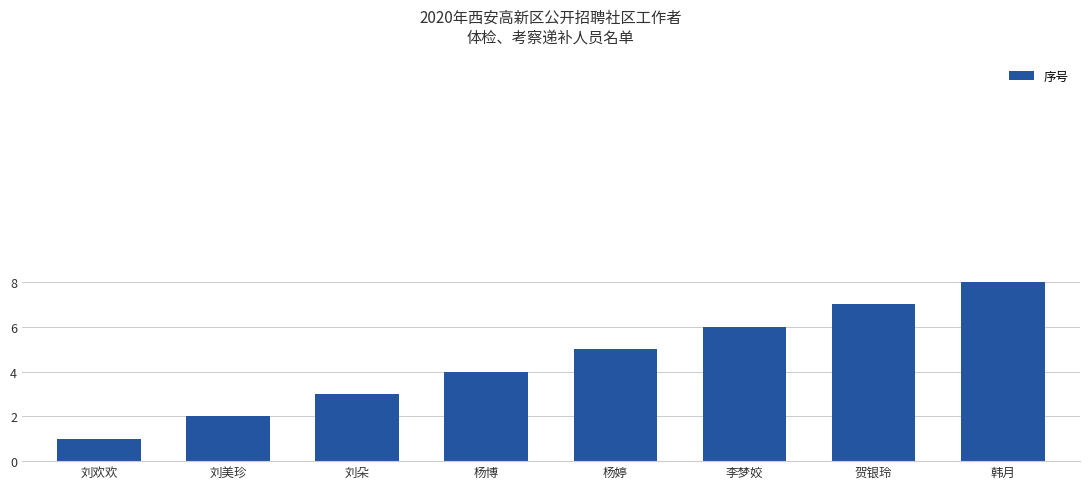

Are the bars grouped side by side (vs. stacked)?

No